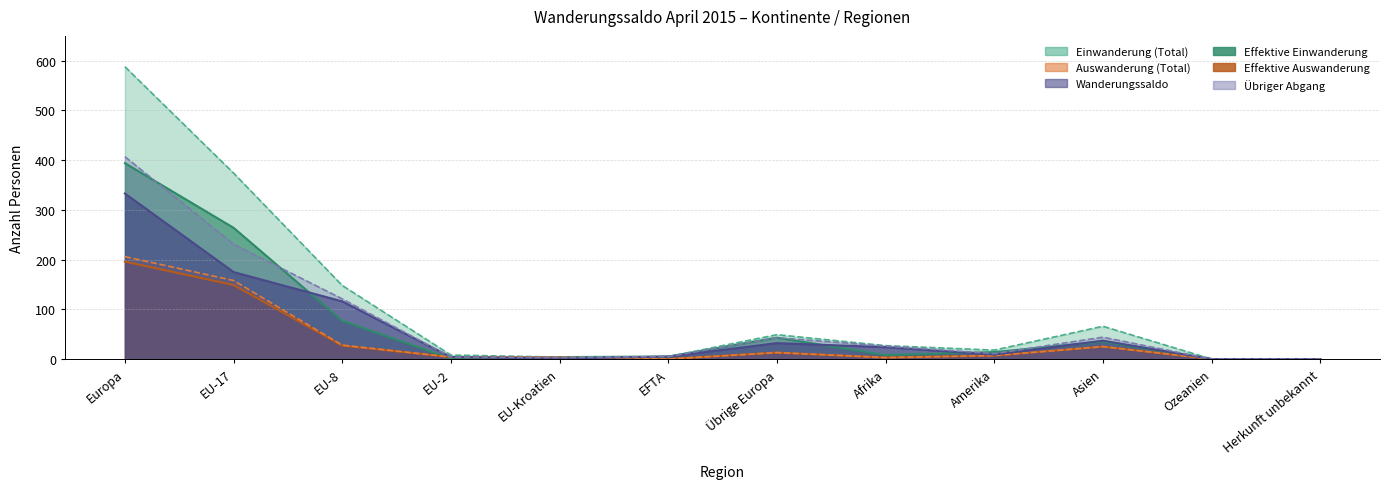

What is the value of the Übriger Abgang point at the 4th from the left?

4